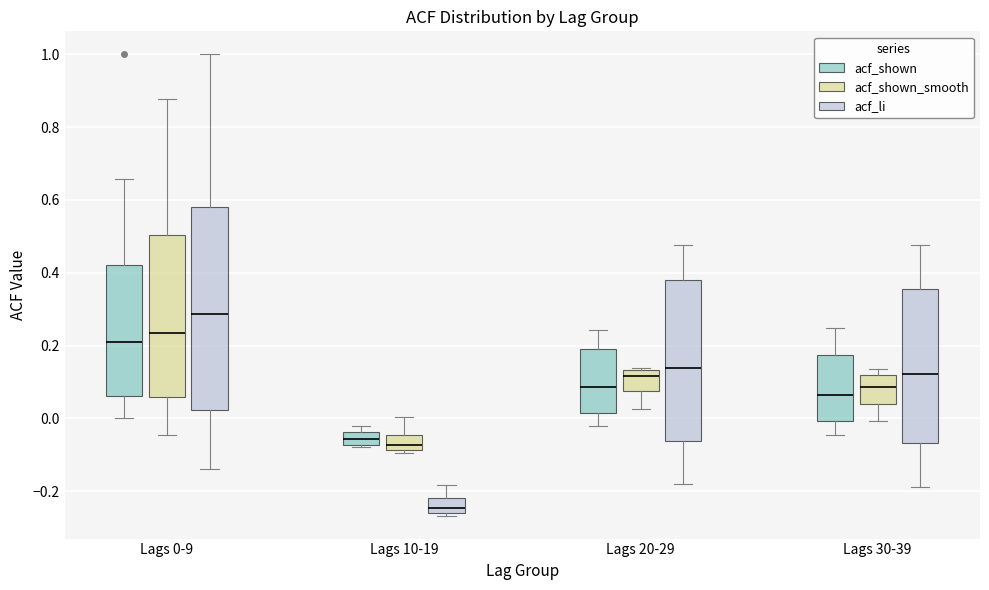

Which box has the lowest median line?

Lags 10-19 (acf_li)